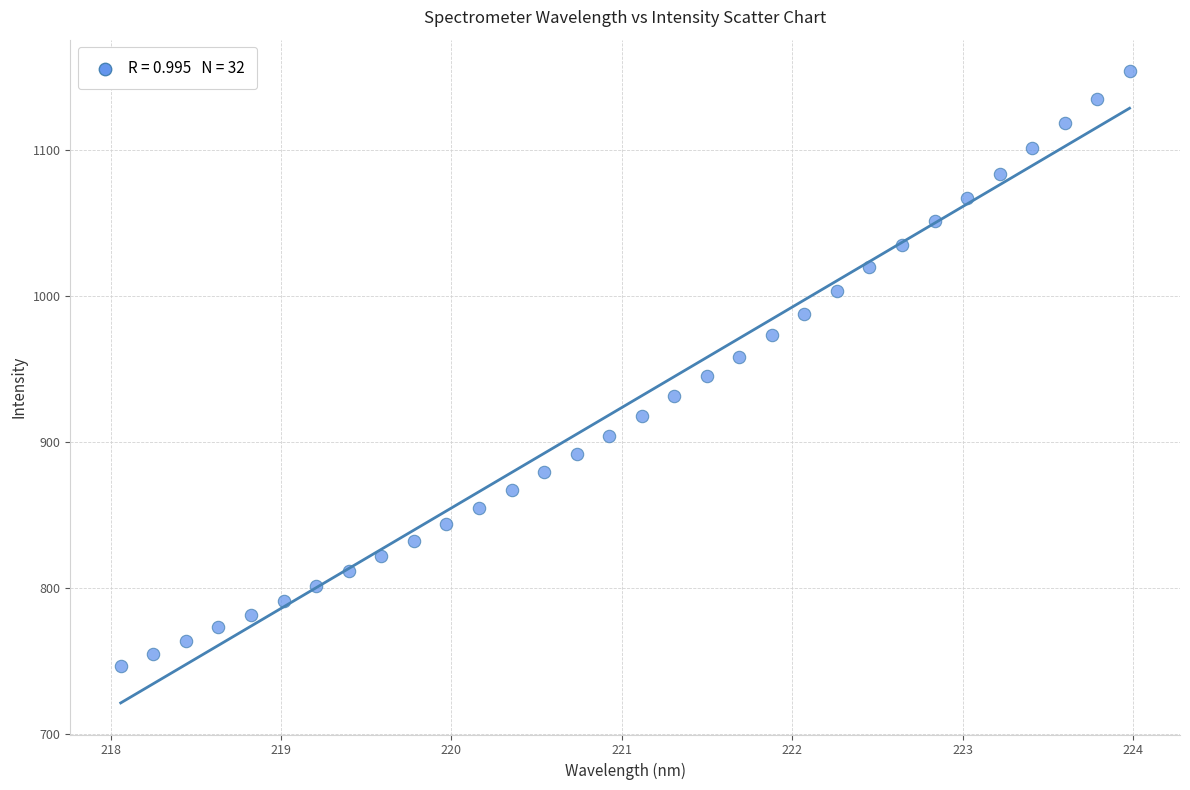

What is the range of X values (max minus min)?

5.9